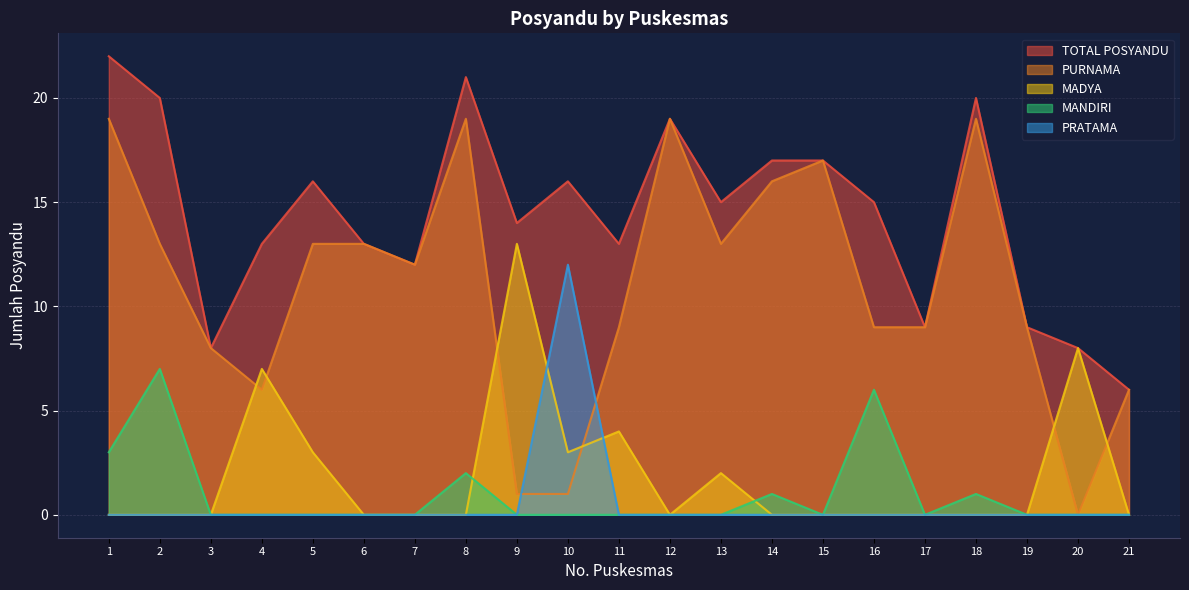

What is the sum of the PURNAMA values at 9 and 3?

9